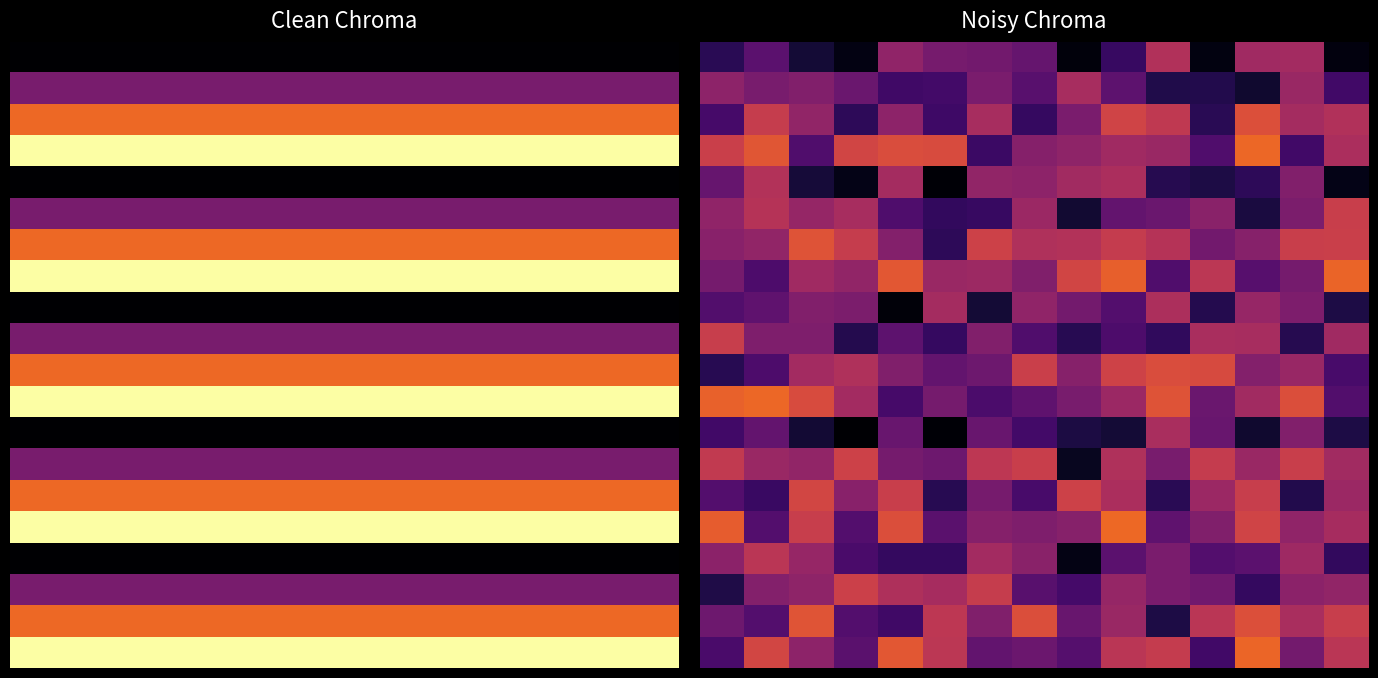

The row_4 series shows 5.1 at −2. True or false?

True